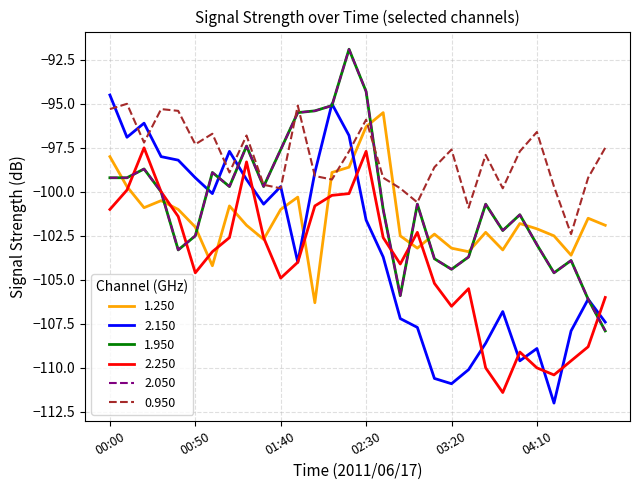

Which series has the widest spread of values?

2.150